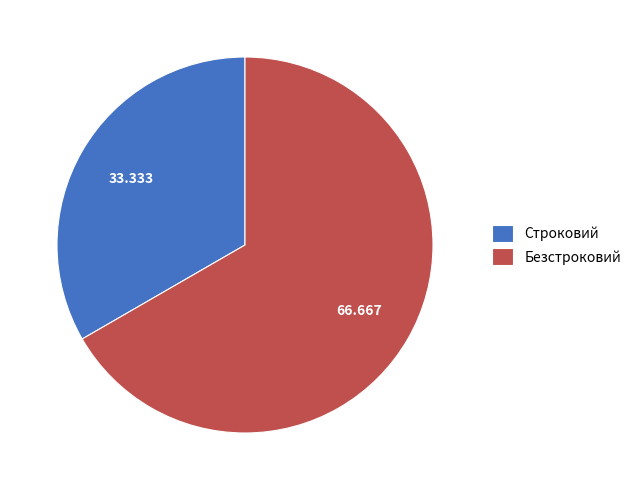

Which has a higher value, Строковий or Безстроковий?

Безстроковий